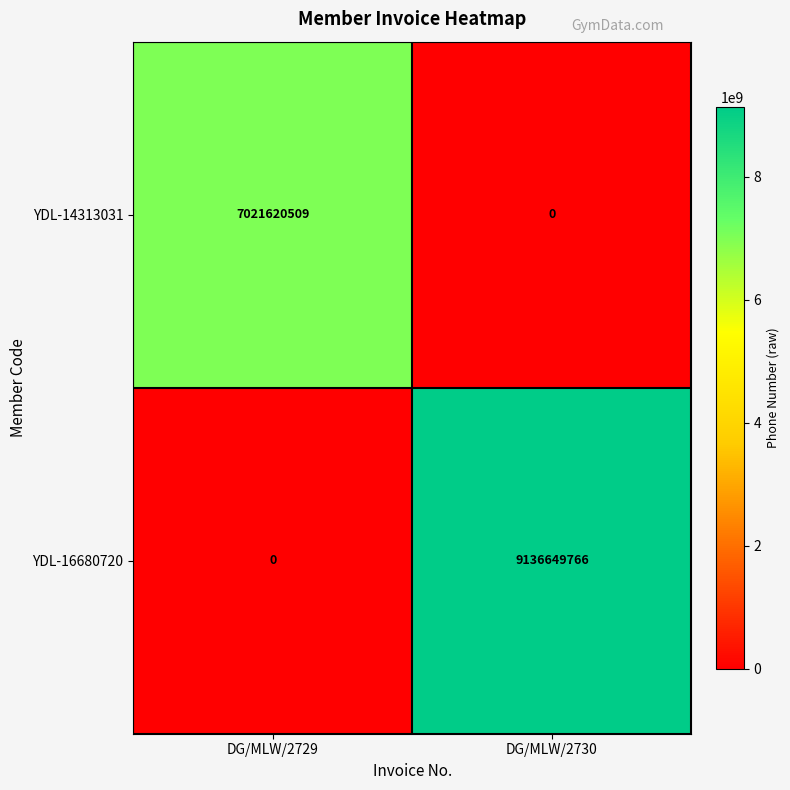

Reading left to right, transcribe all the data shown in this chart.

YDL-14313031: 7021620509	0
YDL-16680720: 0	9136649766